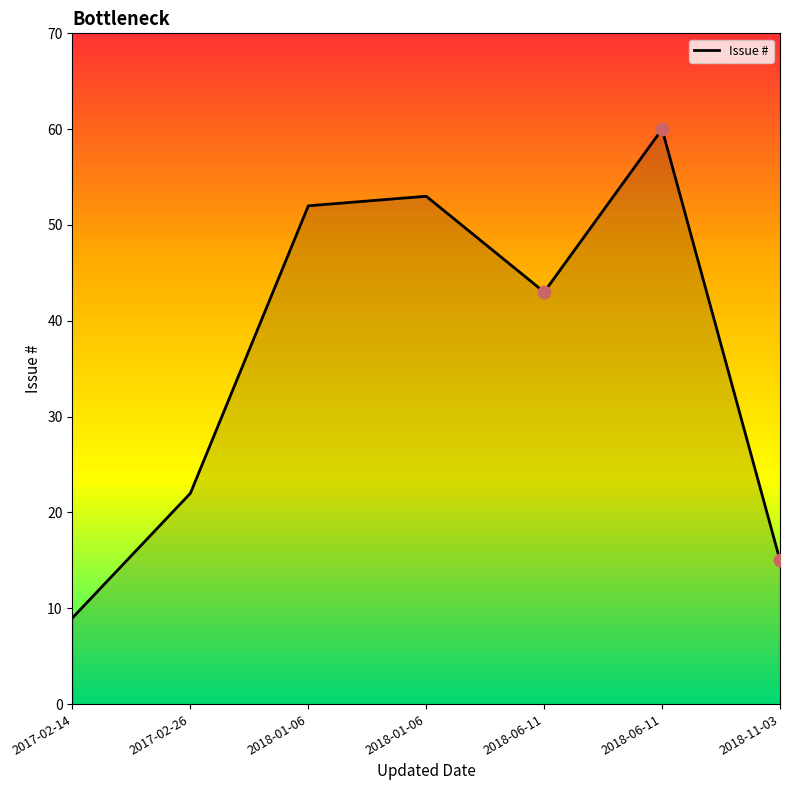

How many series are shown in this chart?

1